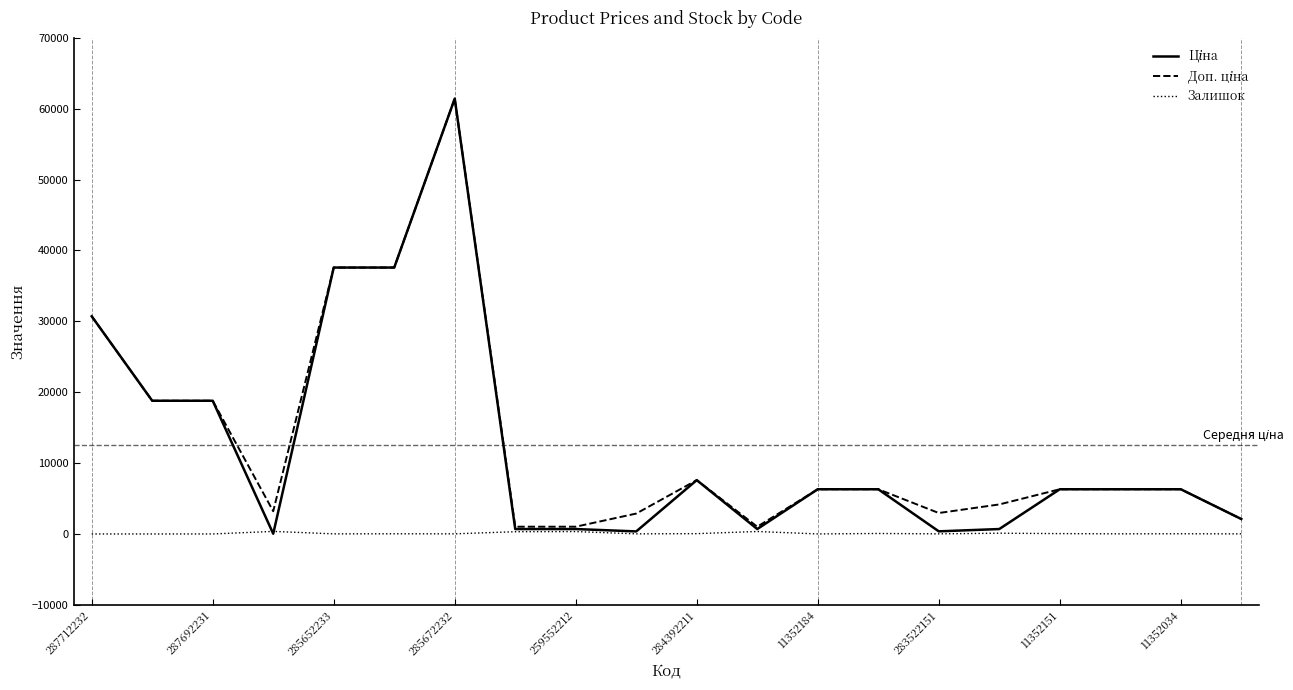

What is the greatest value displayed?

61434.3